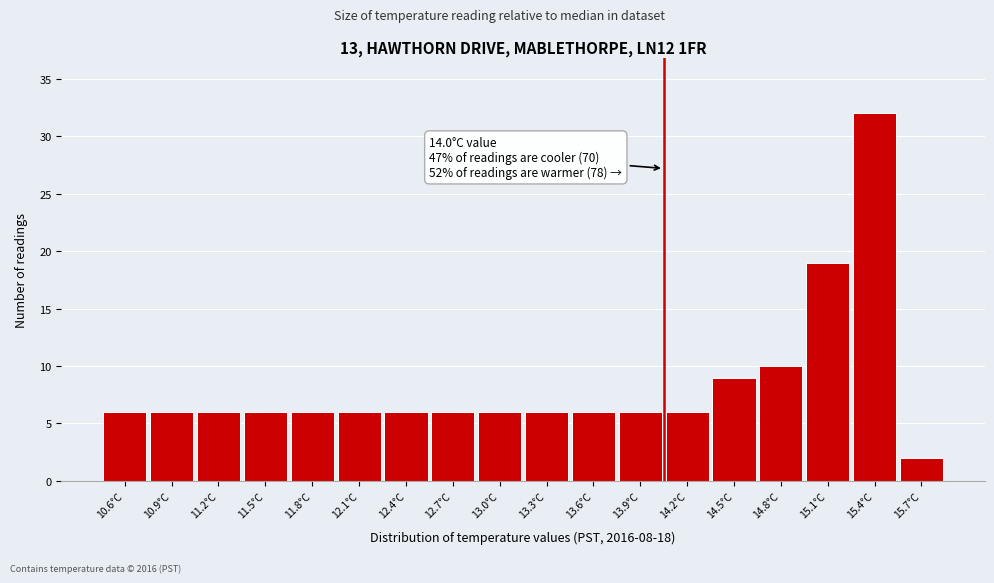

Which range on the x-axis has the tallest bar?

15.2 to 15.5